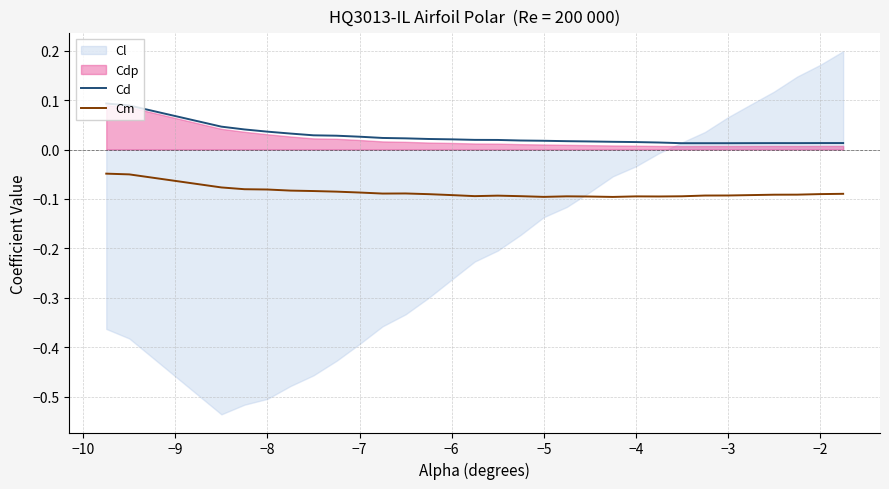

True or false: Cd and Cm cross at least once.

False